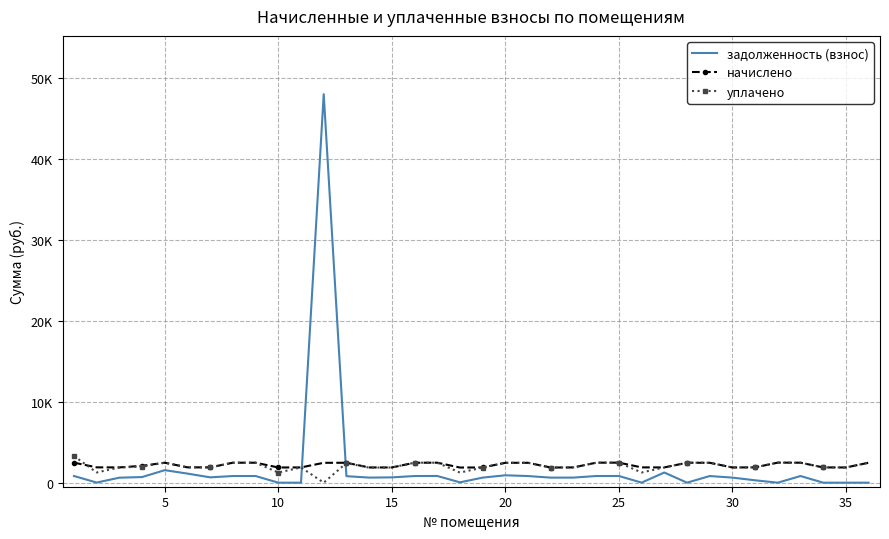

Reading right to left, extract all data points from this chart.

задолженность (взнос): 0.0	0.0	0.0	822.2	0.0	294.1	626.0	819.7	0.0	1256.9	5.9	824.7	823.5	628.5	623.5	818.5	912.8	626.0	41.3	829.5	821.0	656.4	627.2	802.9	48009.0	0.0	0.0	822.2	822.2	658.9	1121.4	1547.8	694.3	616.5	13.4	824.7
начислено: 2466.6	1877.9	1885.3	2466.6	2477.8	1892.8	1877.9	2459.2	2462.9	1885.3	1889.1	2474.1	2470.3	1885.3	1870.4	2455.4	2455.4	1877.9	1870.4	2470.3	2462.9	1877.9	1881.6	2459.2	2455.4	1885.3	1877.9	2466.6	2466.6	1892.8	1892.8	2466.6	2082.8	1885.3	1892.8	2474.1
уплачено: 2466.6	1877.9	1885.3	2466.6	2477.8	1892.8	1877.9	2459.2	2462.8	1883.5	1259.4	2474.1	2470.3	1885.3	1870.4	2455.4	2455.4	1869.7	1247.0	2470.3	2463.0	1877.9	1858.6	2431.7	0.0	1885.3	1251.9	2466.6	2466.6	1892.8	1892.8	2466.6	1989.8	1873.4	1261.9	3298.8